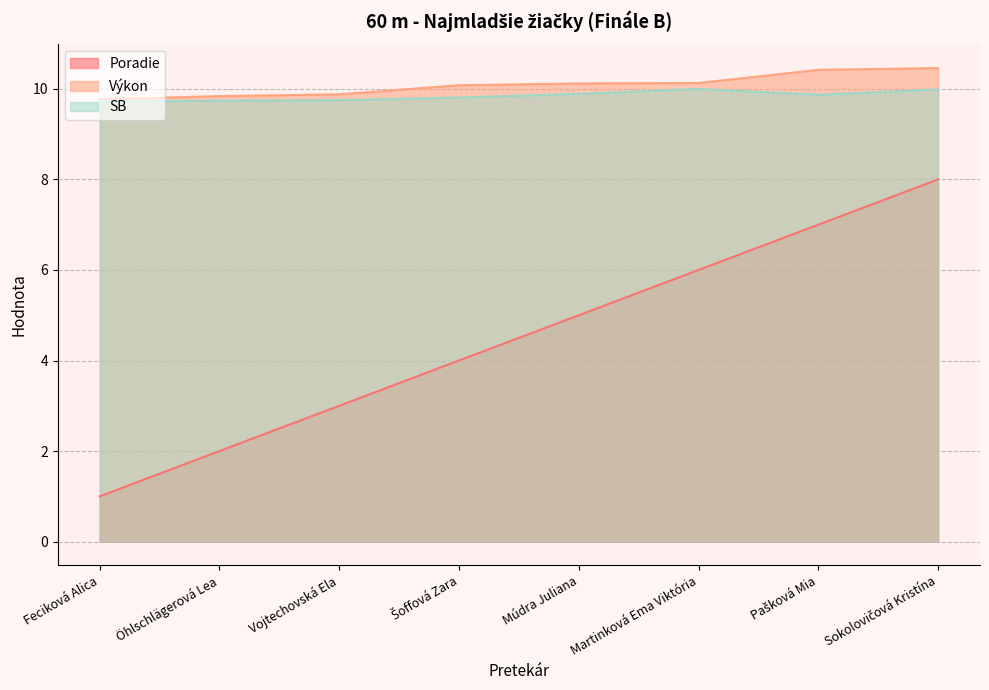

What is the difference between the Výkon values at Sokolovičová Kristína and Šoffová Zara?

0.4